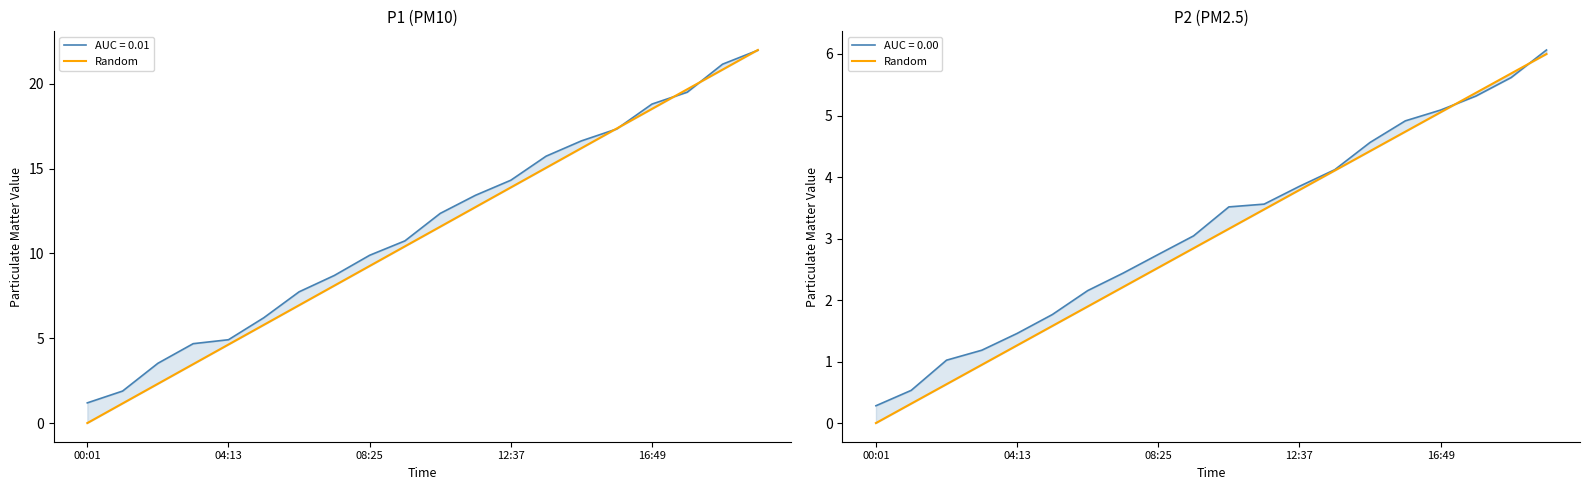

What is the difference between the second highest and second lowest values?

5.4